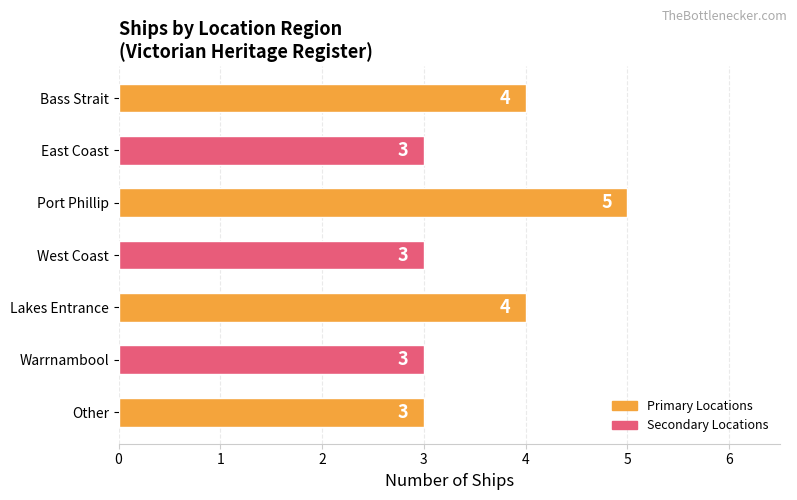

Reading bottom to top, transcribe all the data shown in this chart.

Other=3	Warrnambool=3	Lakes Entrance=4	West Coast=3	Port Phillip=5	East Coast=3	Bass Strait=4